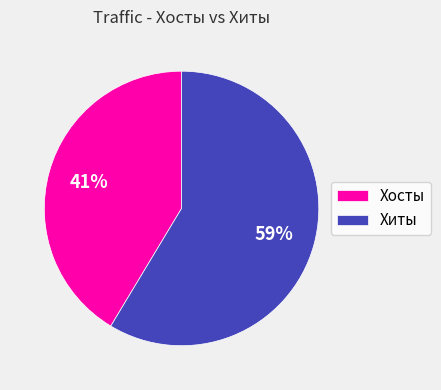

Do Хосты and Хиты together represent more than half of the pie?

Yes